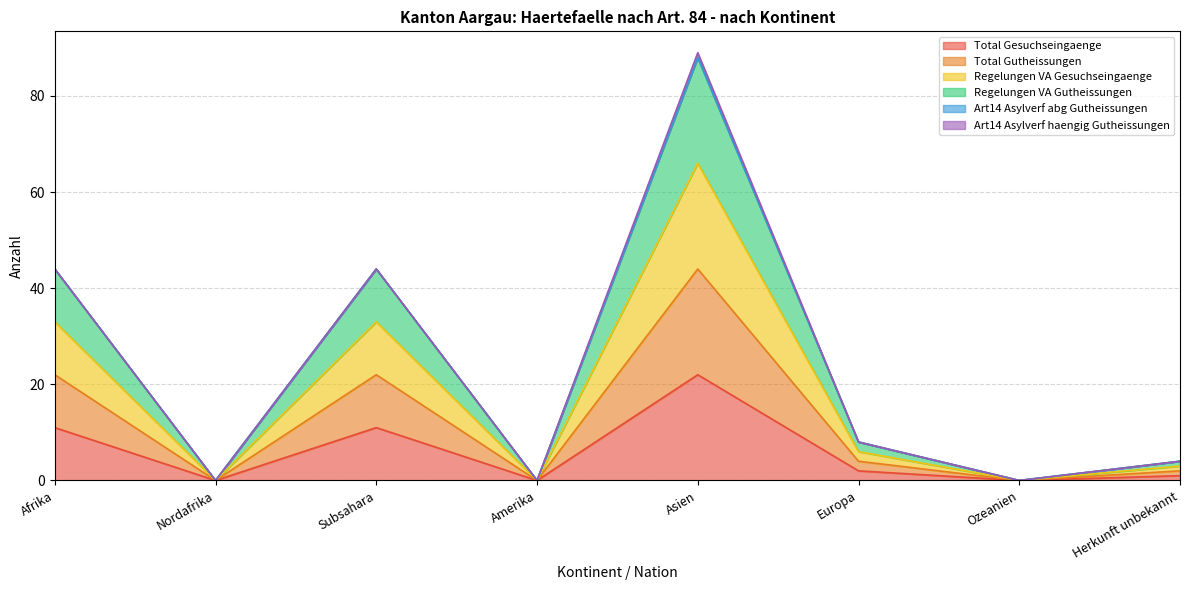

True or false: Total Gutheissungen and Total Gesuchseingaenge cross at least once.

False